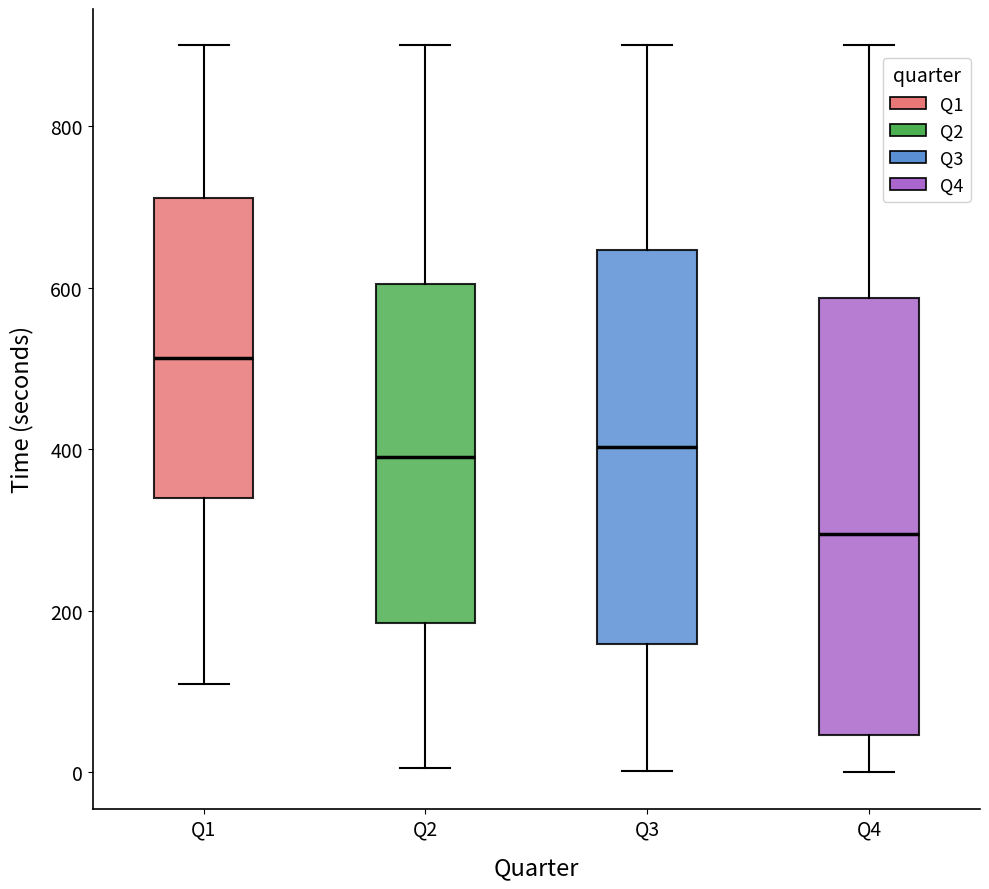

Comparing the boxes themselves (not the whiskers), which one is the tallest?

Q4